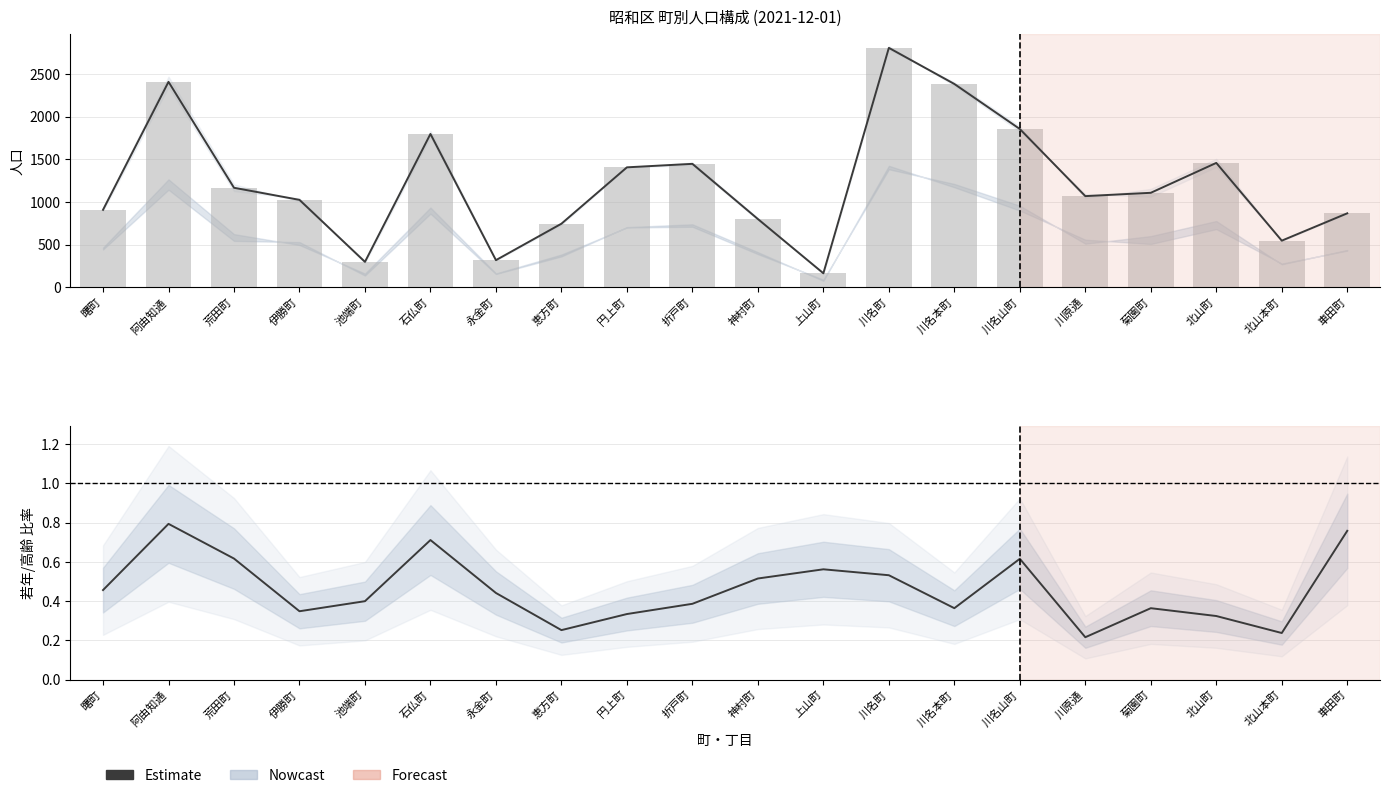

How many values in the 総数 (棒) series are below 1109?

10